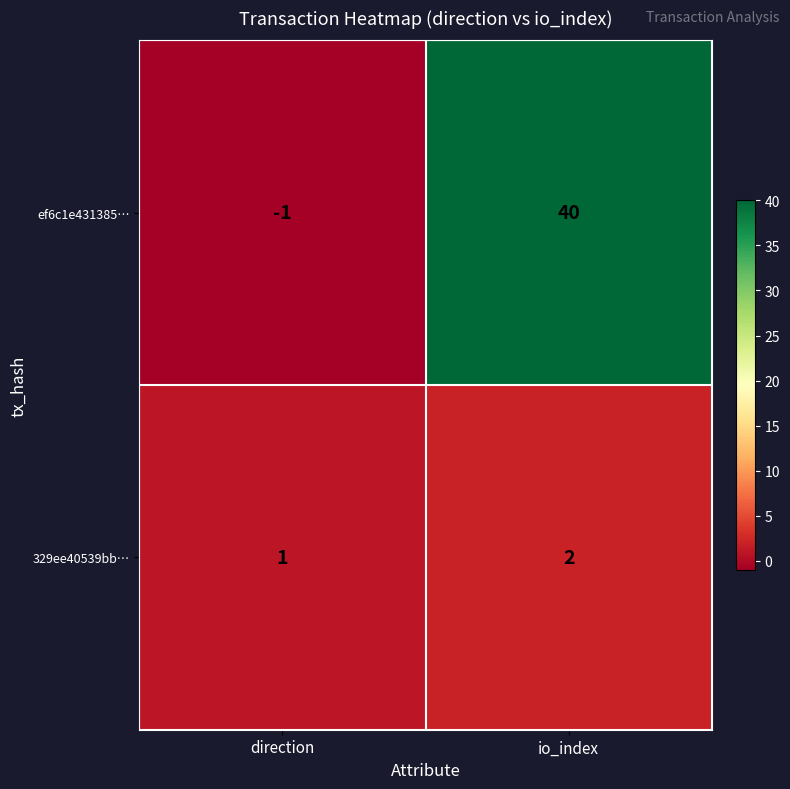

Reading left to right, extract all data points from this chart.

ef6c1e431385…: -1	40
329ee40539bb…: 1	2